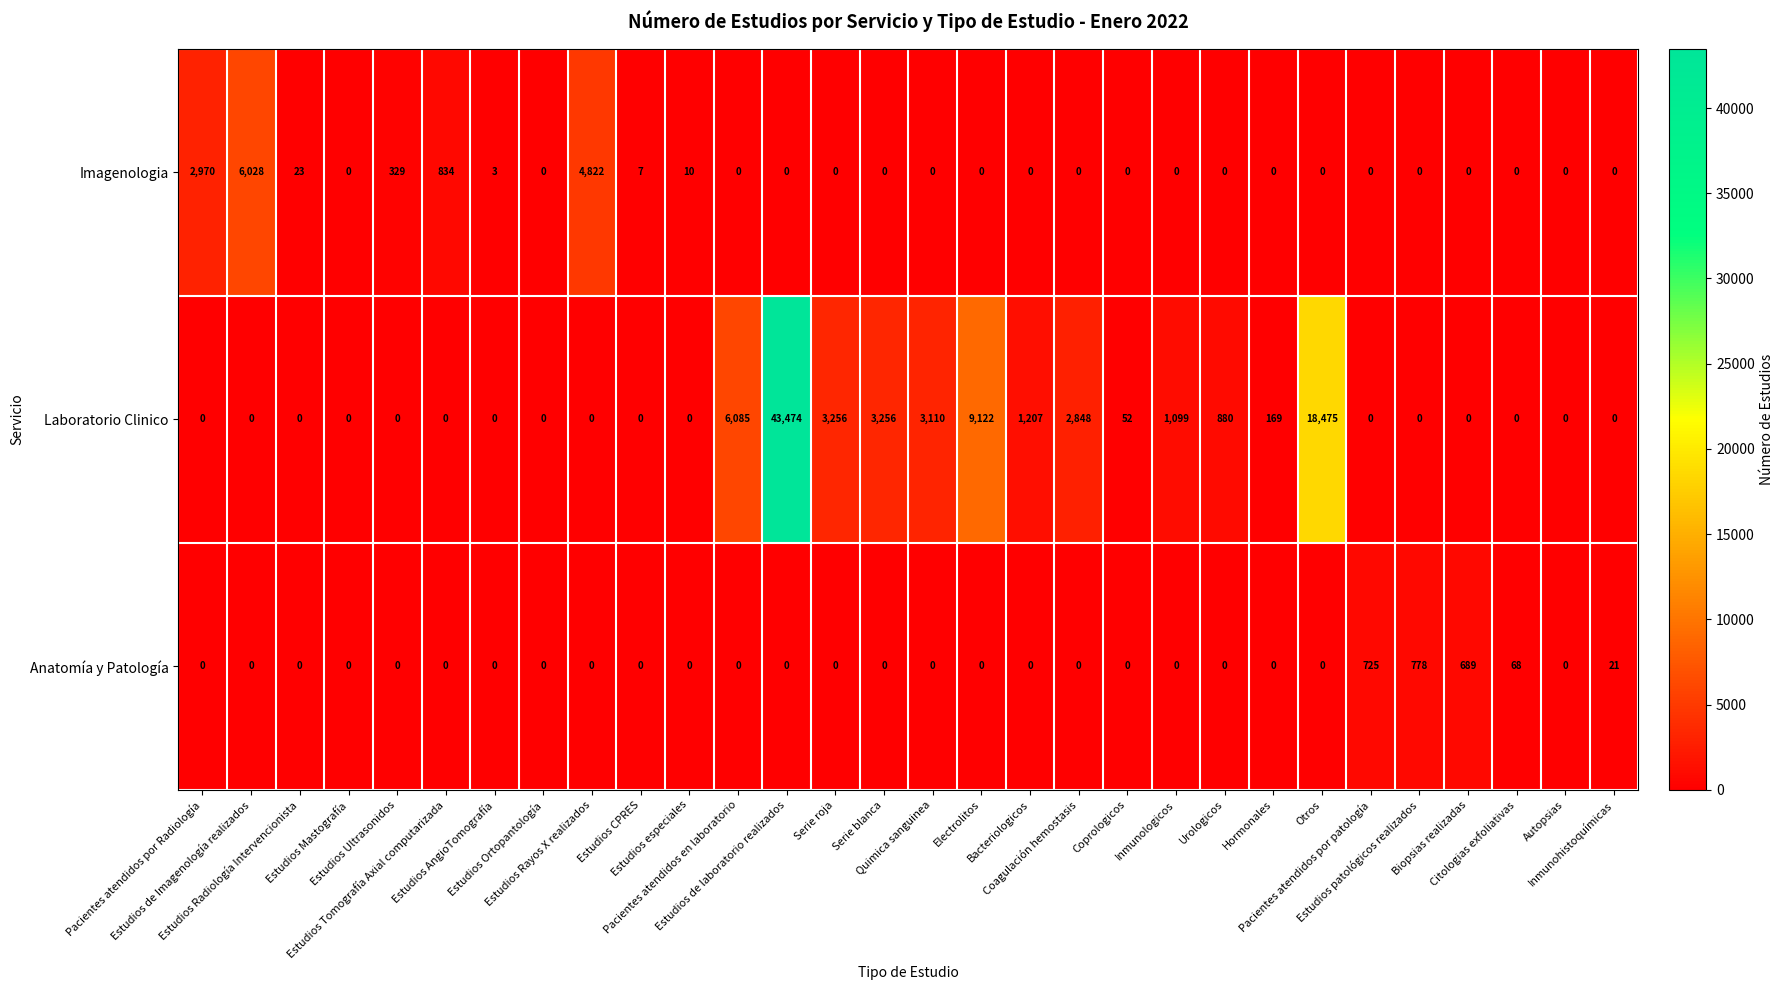

Rank the series by their maximum value, from lowest to highest.

Anatomía y Patología, Imagenologia, Laboratorio Clinico